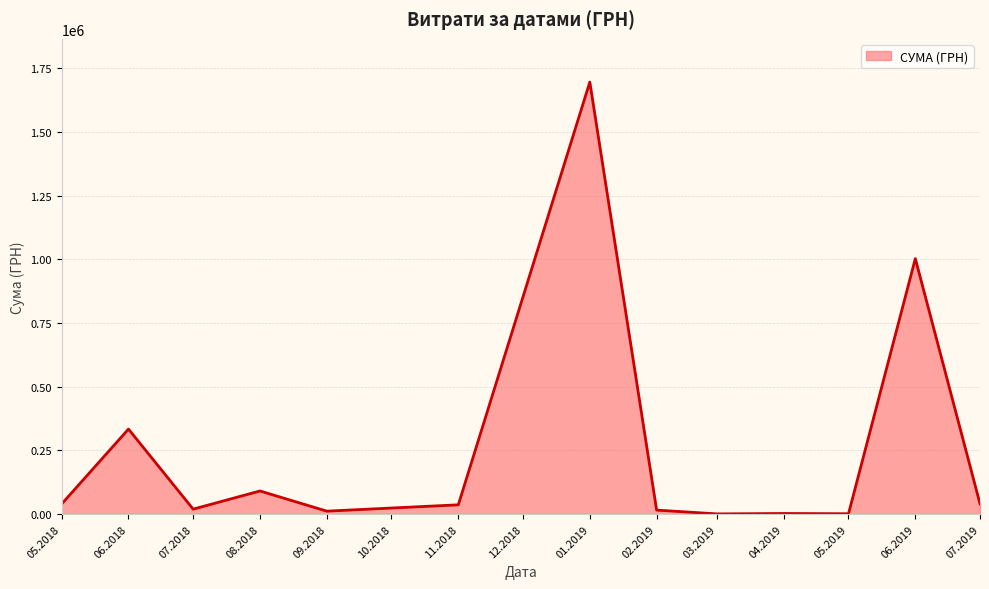

Where is the first local maximum?

06.2018